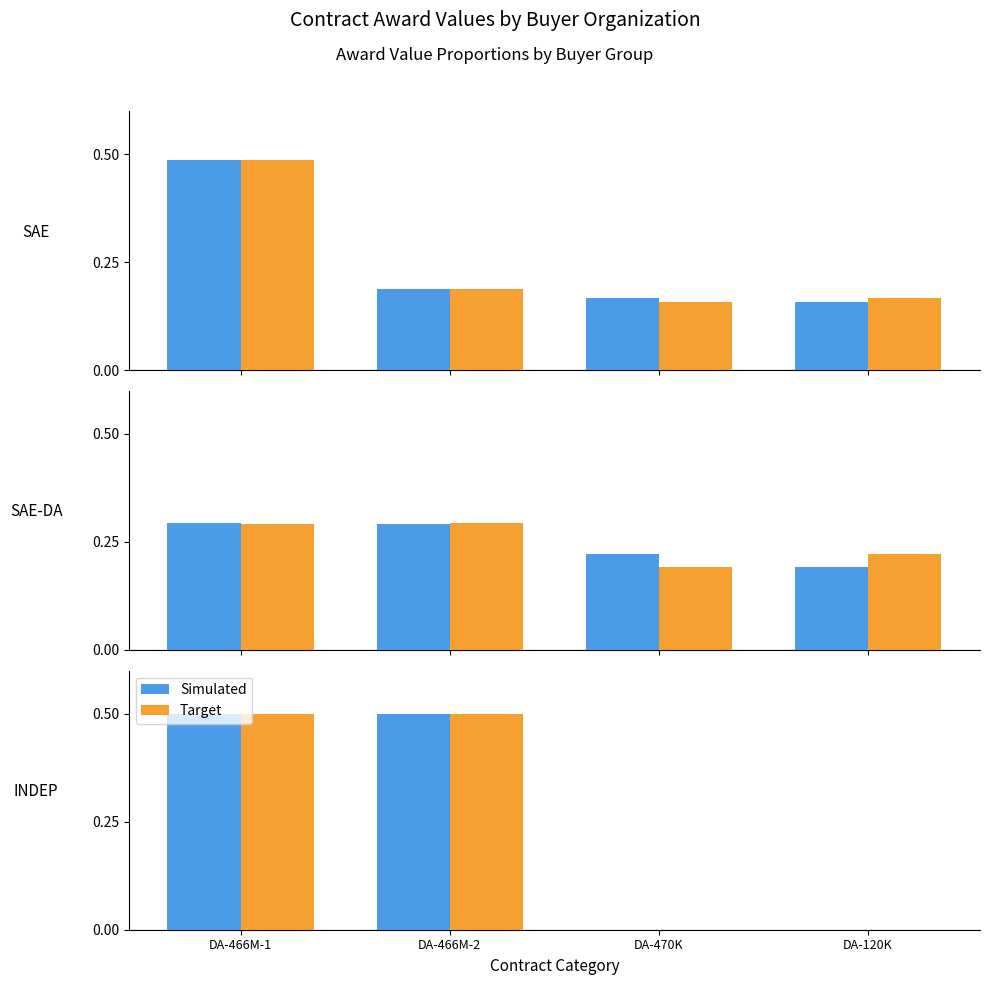

Which series has the largest range (max minus min)?

Simulated